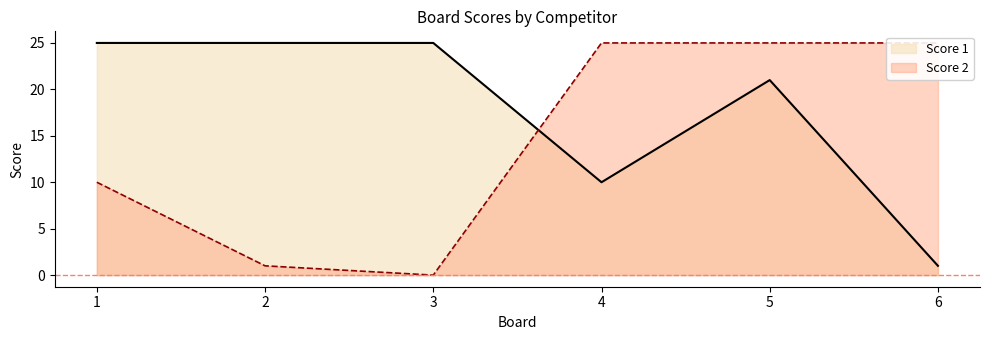

What are all the series names shown in the legend?

Score 1, Score 2